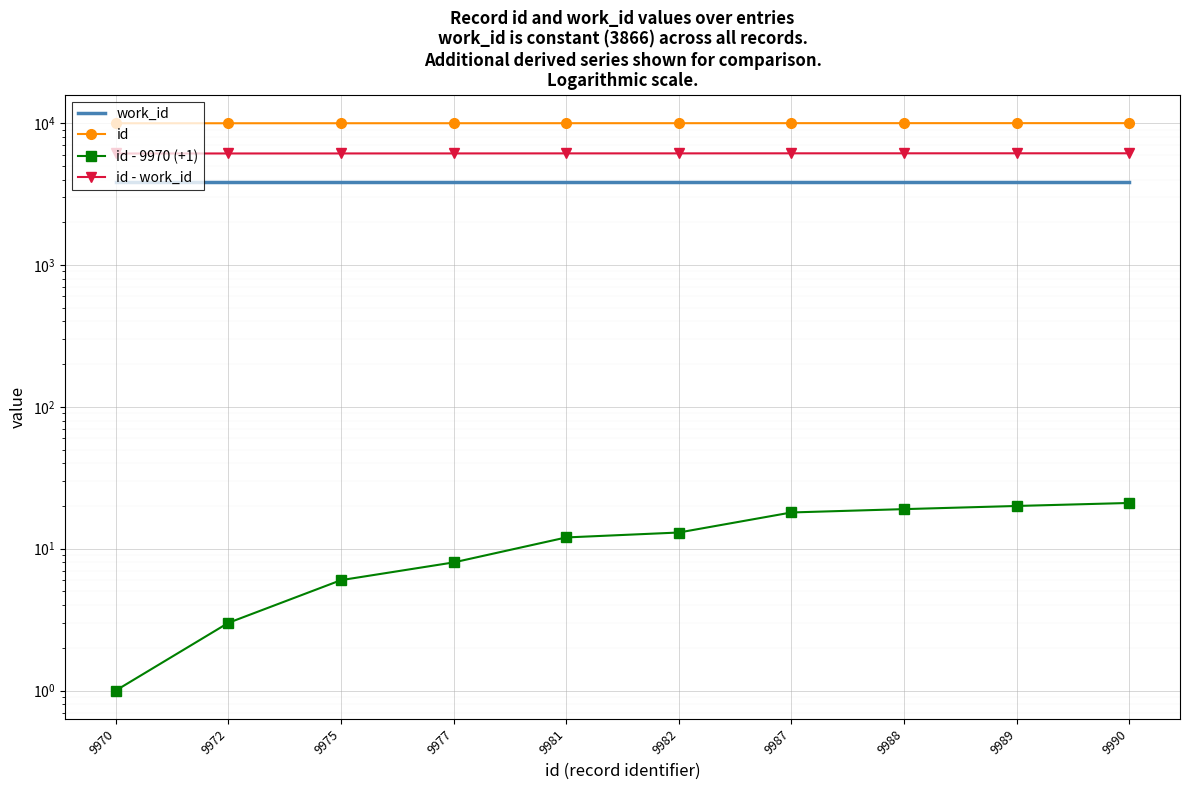

Reading right to left, extract all data points from this chart.

work_id: 3866	3866	3866	3866	3866	3866	3866	3866	3866	3866
id: 9990	9989	9988	9987	9982	9981	9977	9975	9972	9970
id - 9970 (+1): 21	20	19	18	13	12	8	6	3	1
id - work_id: 6124	6123	6122	6121	6116	6115	6111	6109	6106	6104